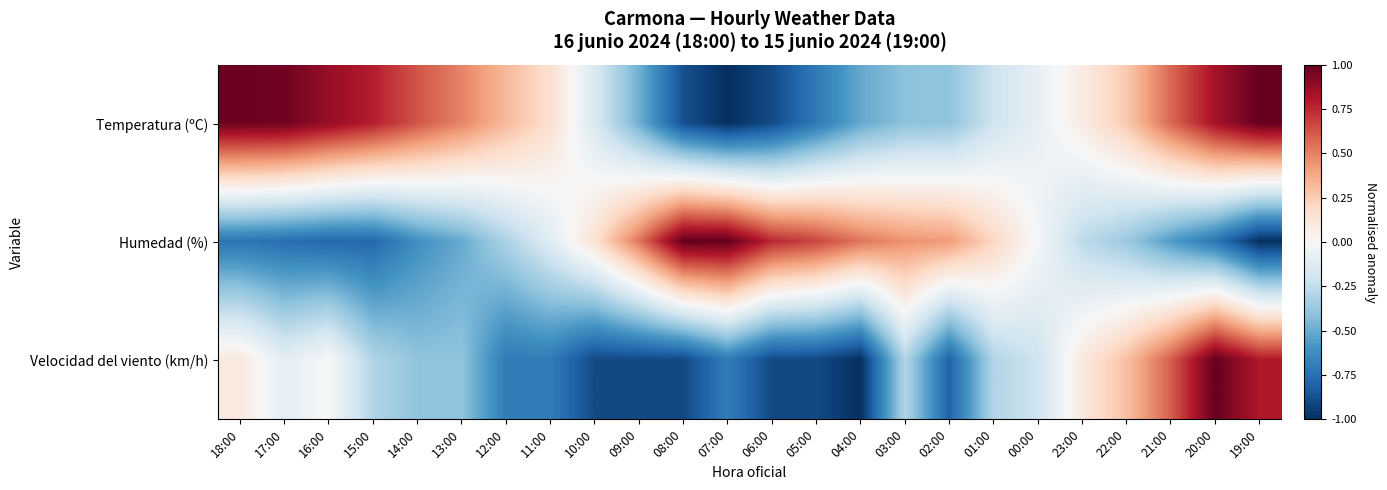

Which series has the largest total across all categories?

Temperatura (ºC)